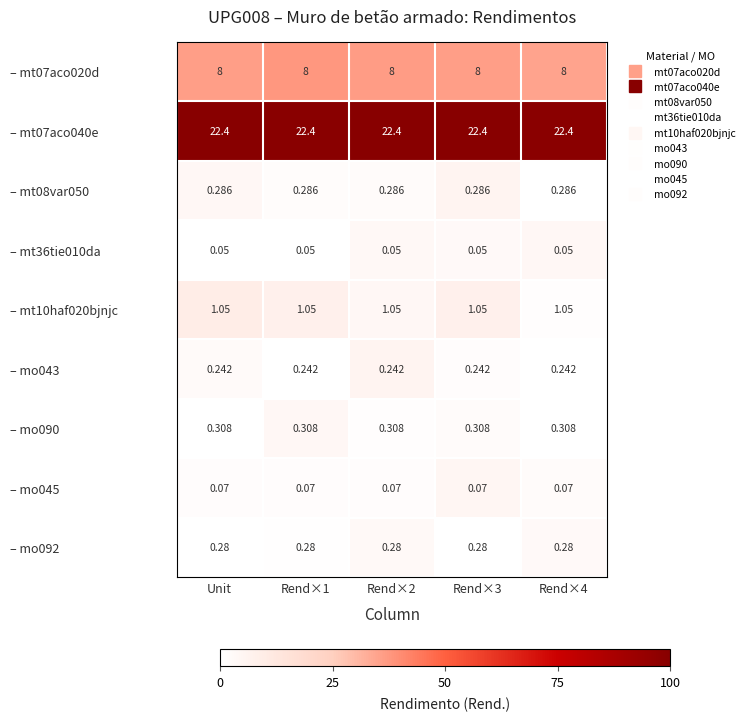

Count the number of categories in the chart.

5